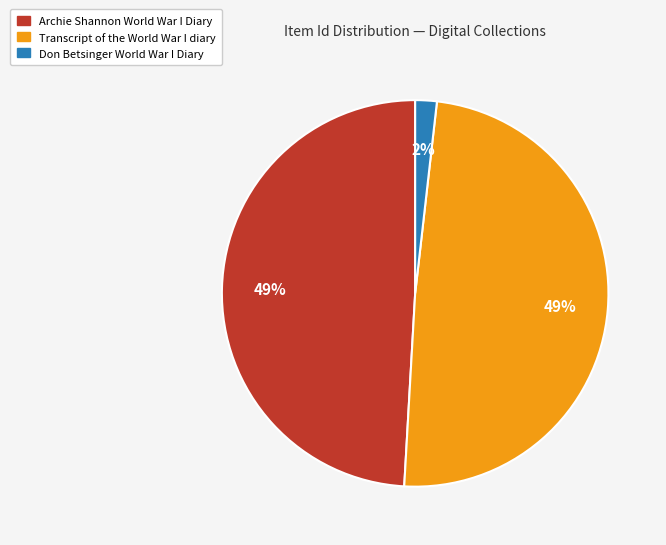

To the nearest percent, what percentage of the pie is Don Betsinger World War I Diary?

2%